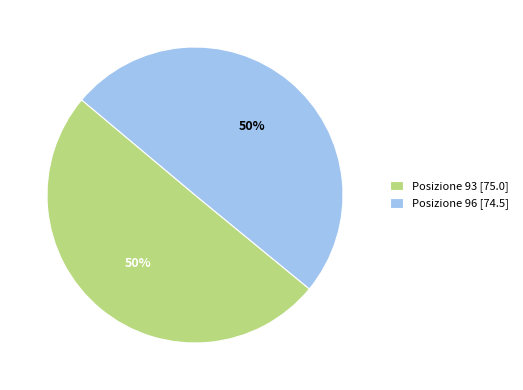

What is the ratio of the value at Posizione 93 [75.0] to the value at Posizione 96 [74.5]?

1.0